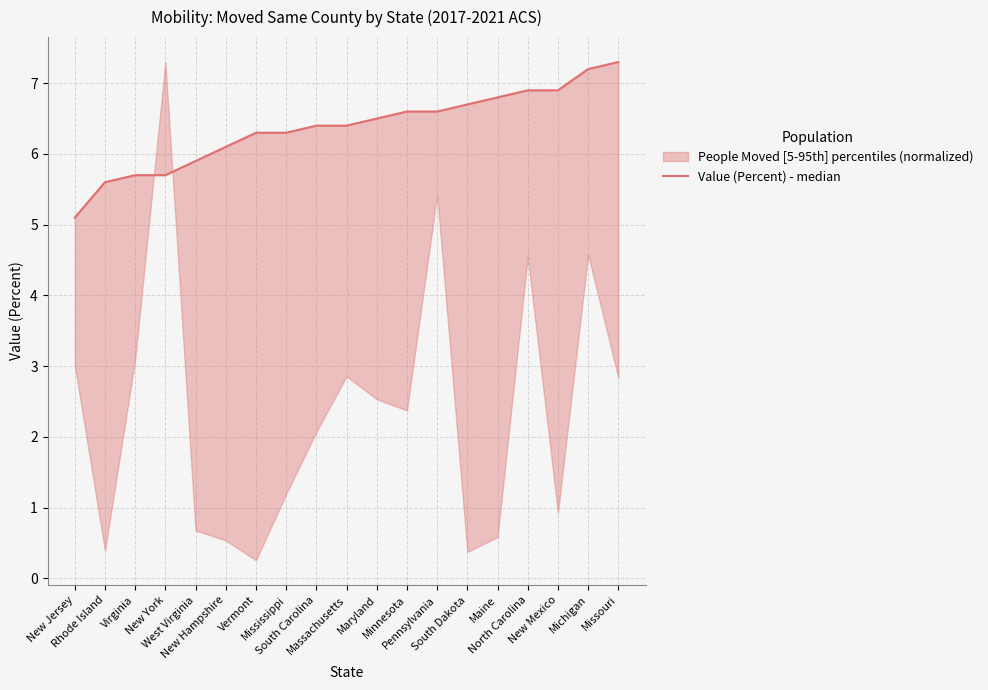

What is the difference between the maximum and minimum values?

2.2